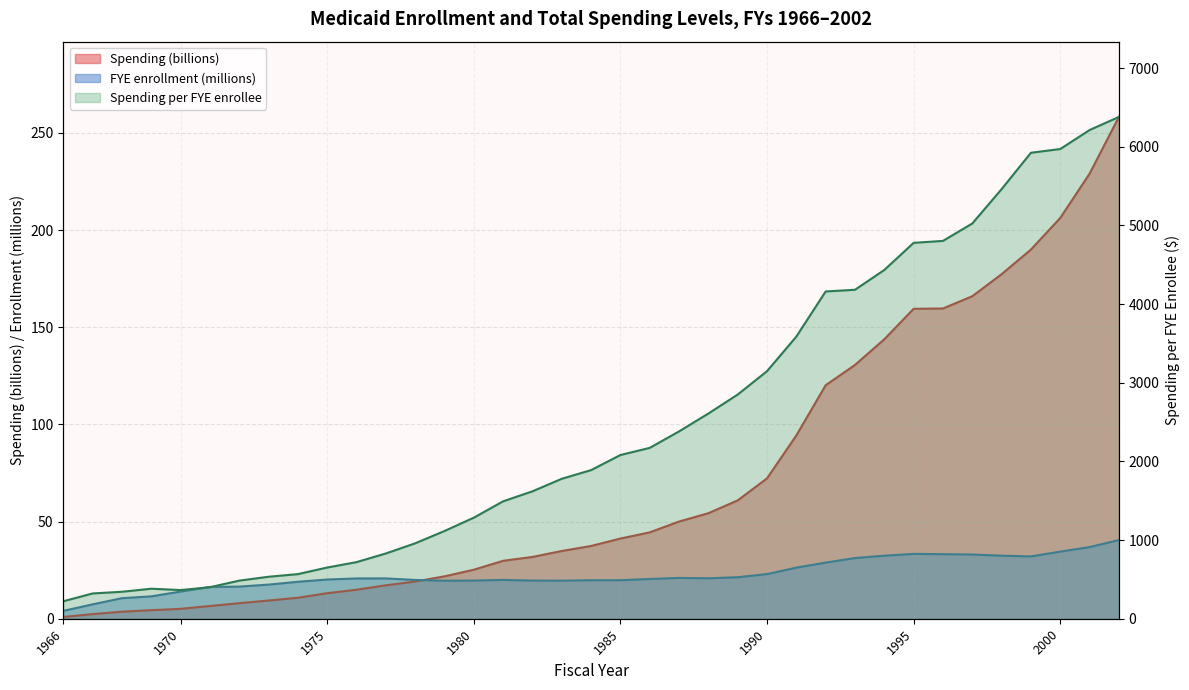

True or false: Spending (billions) has a value of 38.3 at 1980.

False